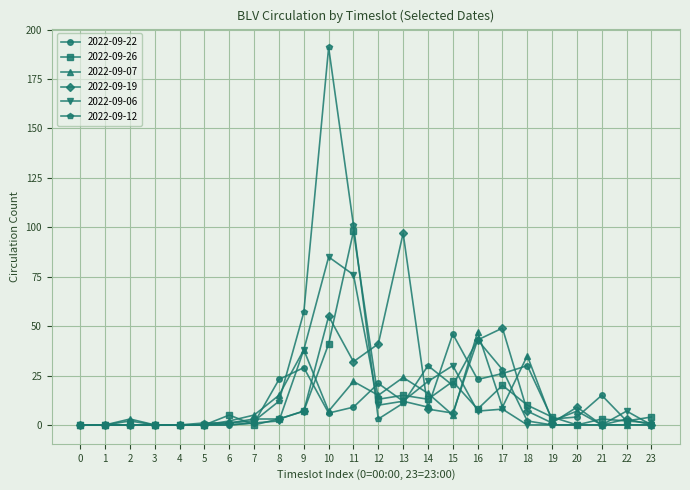

True or false: 2022-09-26 and 2022-09-19 cross at least once.

True